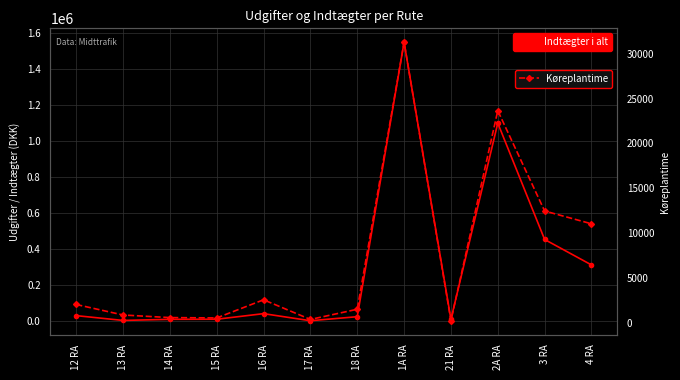

Is the value of Indtægter i alt at 21 RA greater than the value of Køreplantime at 14 RA?

Yes